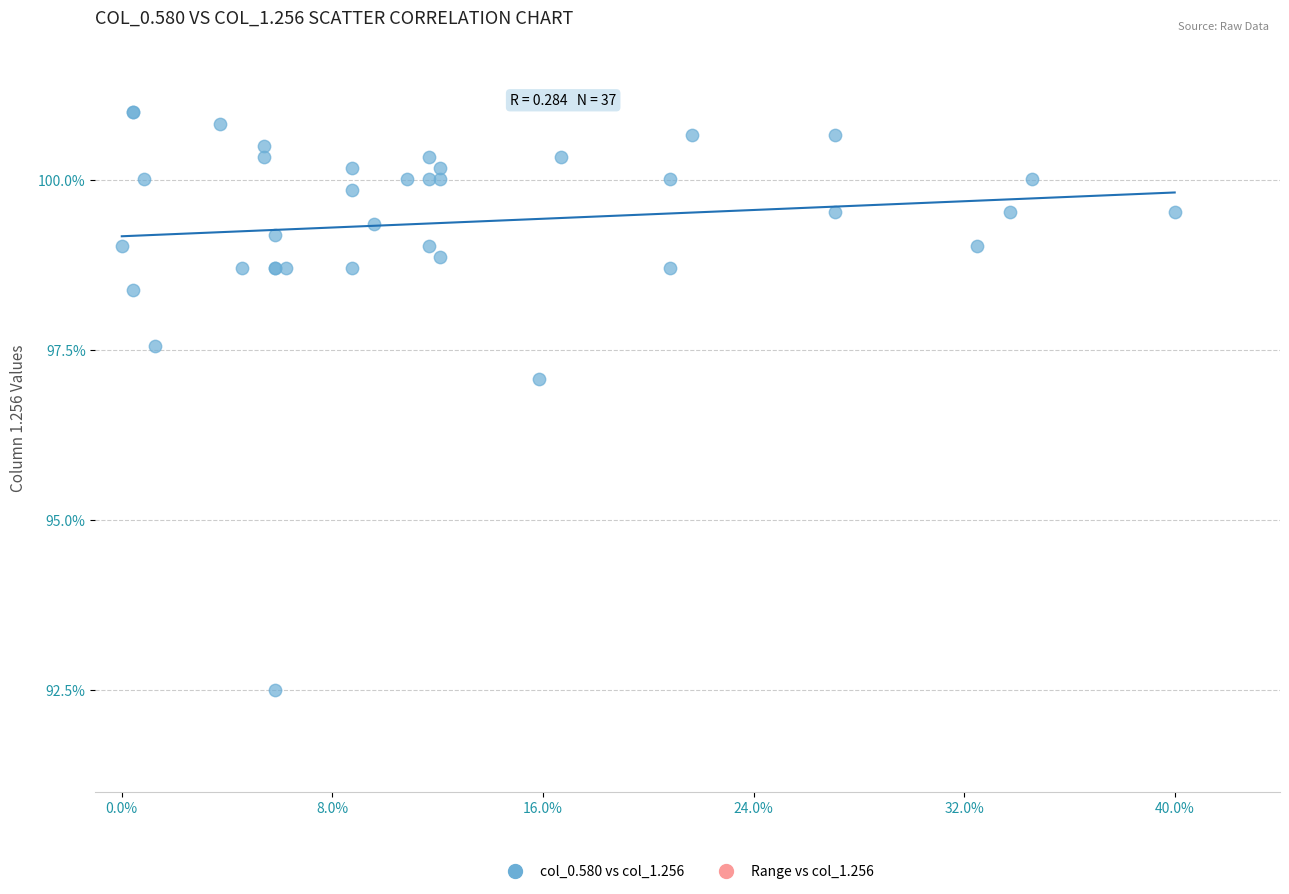

What Y value in the scatter plot is closest to 96?

97.1